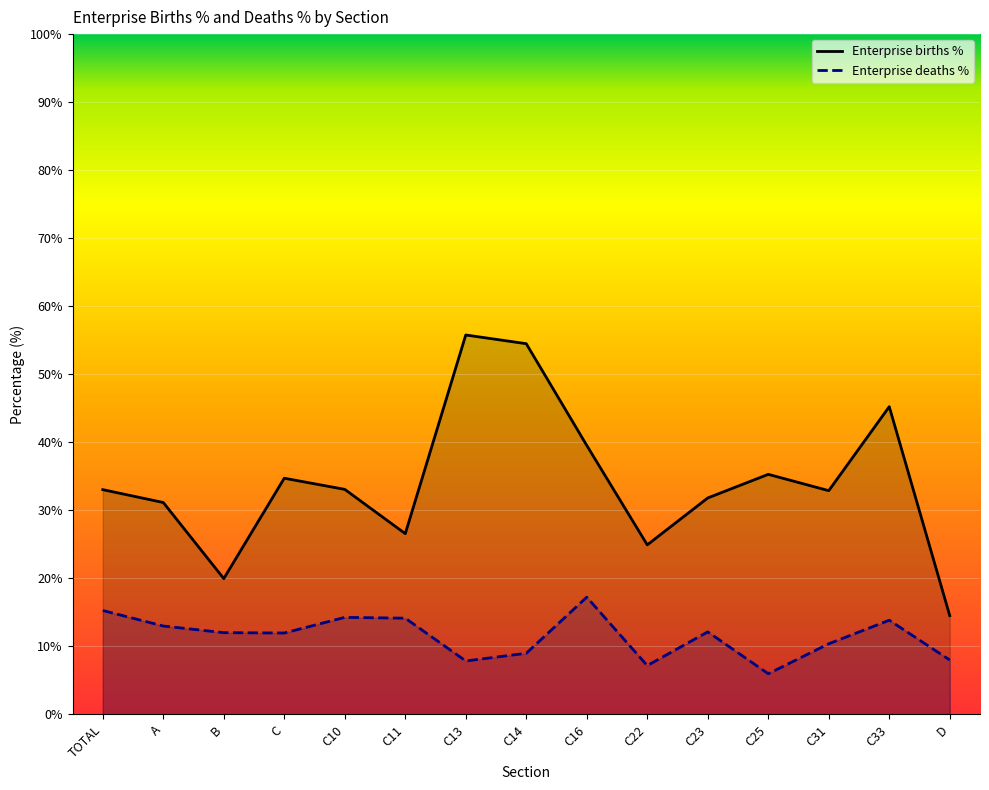

How many data points in Enterprise deaths % are less than 11?

6